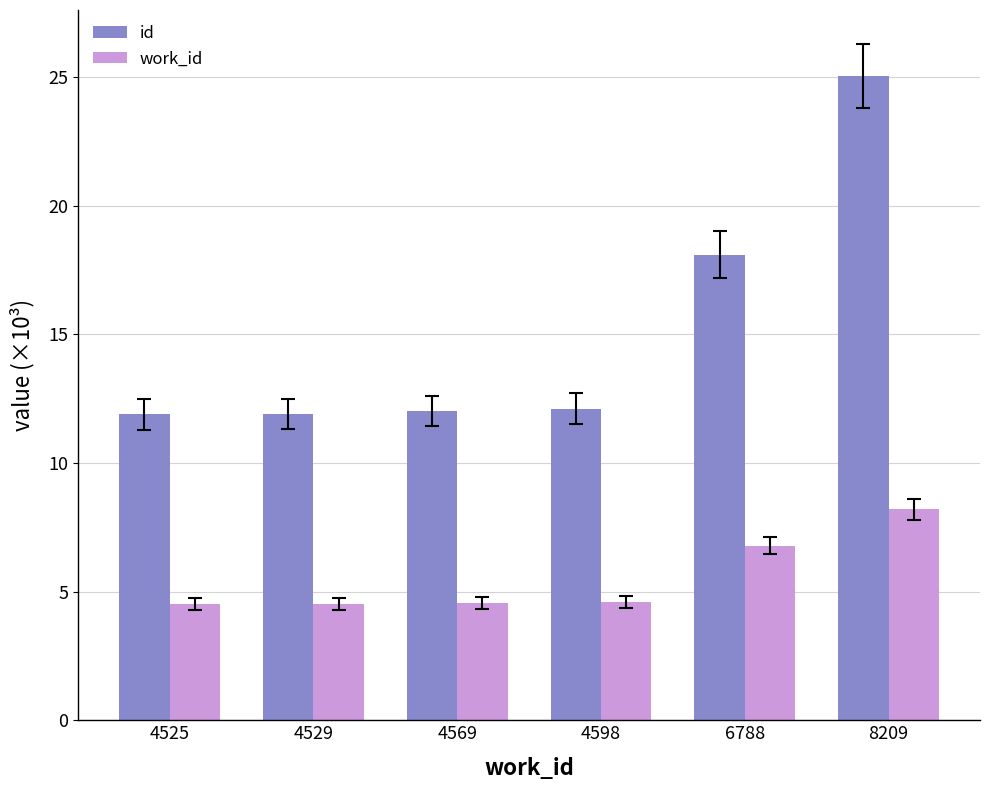

Which category has the highest value in the id series?

8209